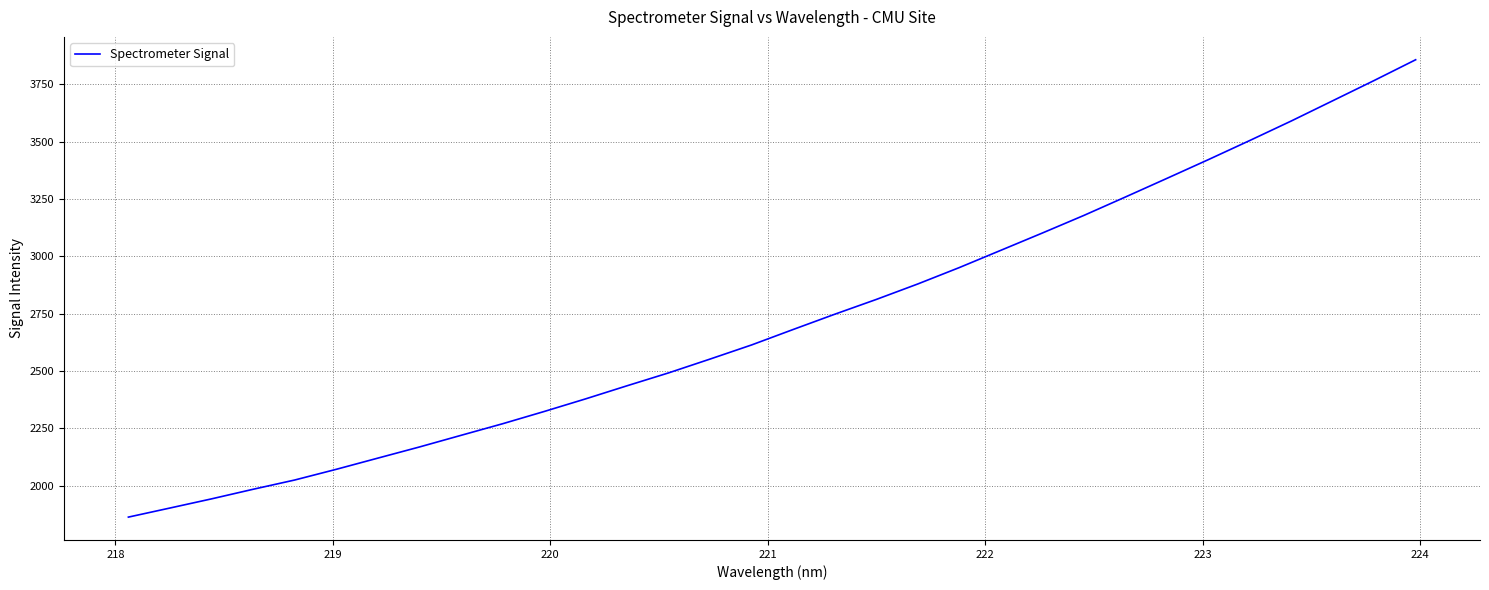

What is the difference between the maximum and minimum values?

1993.7